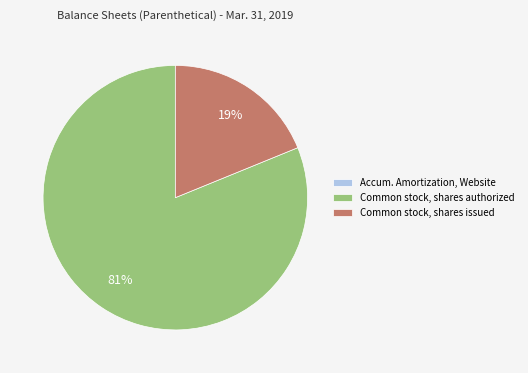

Which has a higher value, Common stock, shares authorized or Common stock, shares issued?

Common stock, shares authorized